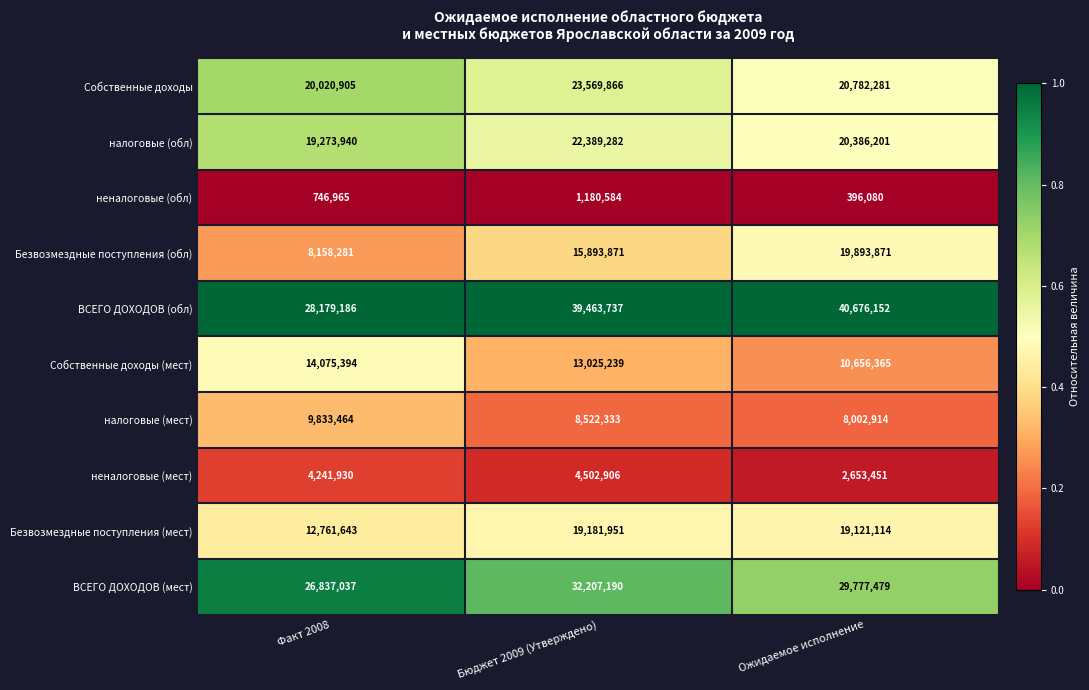

At which category is the sum across all series the highest?

Бюджет 2009 (Утверждено)